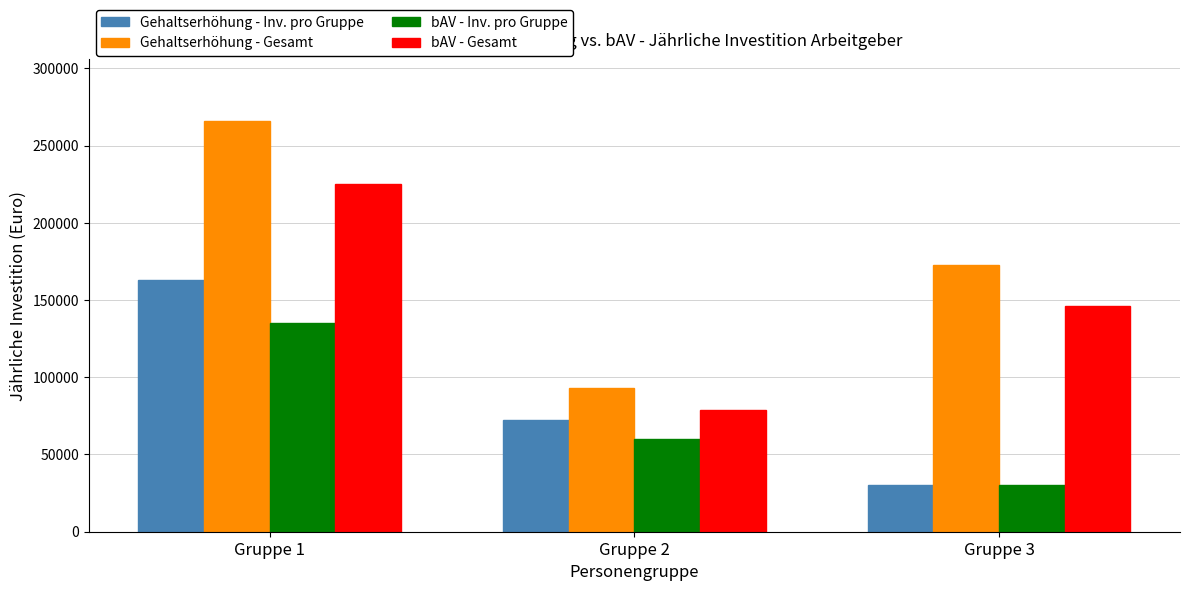

What is the value of the Gehaltserhöhung - Inv. pro Gruppe bar at the 1st from the left?

163287.0